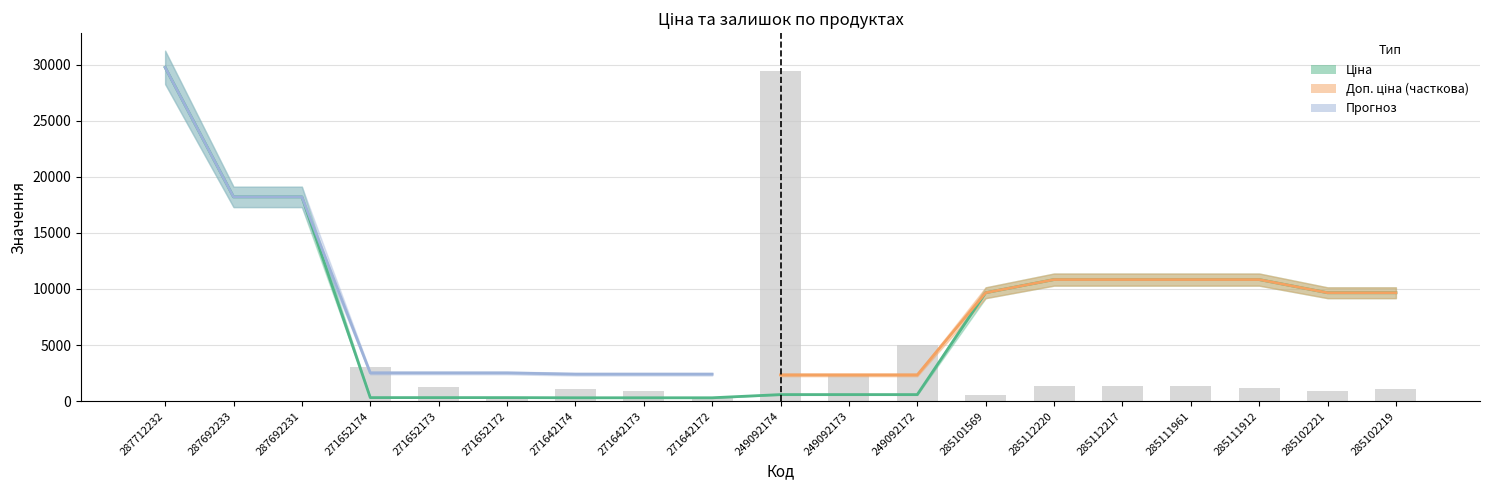

Which has a higher value, 285112220 or 271642172?

285112220